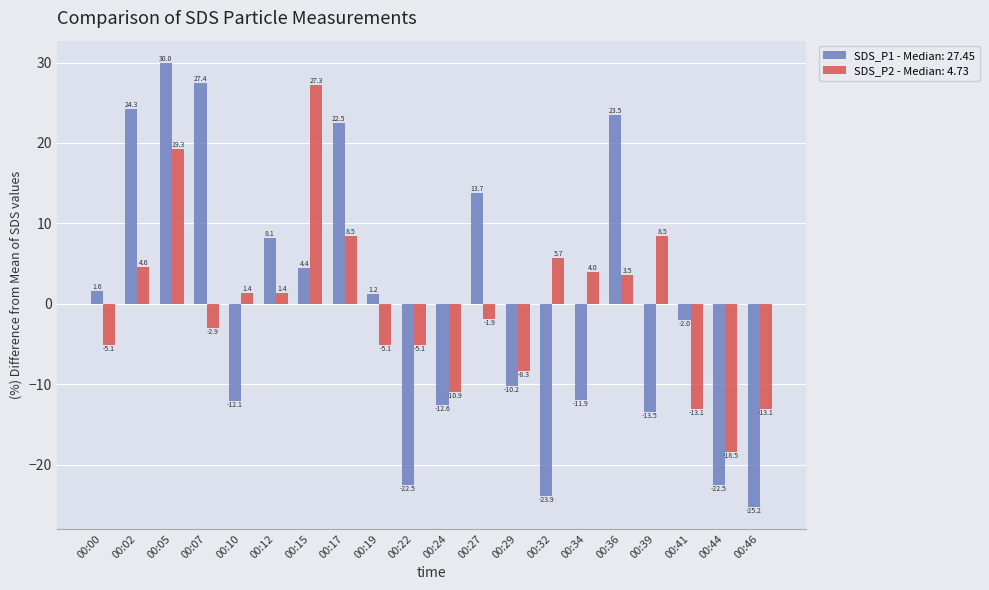

At 00:24, list the series in order from smallest to largest.

SDS_P1 - Median: 27.45, SDS_P2 - Median: 4.73